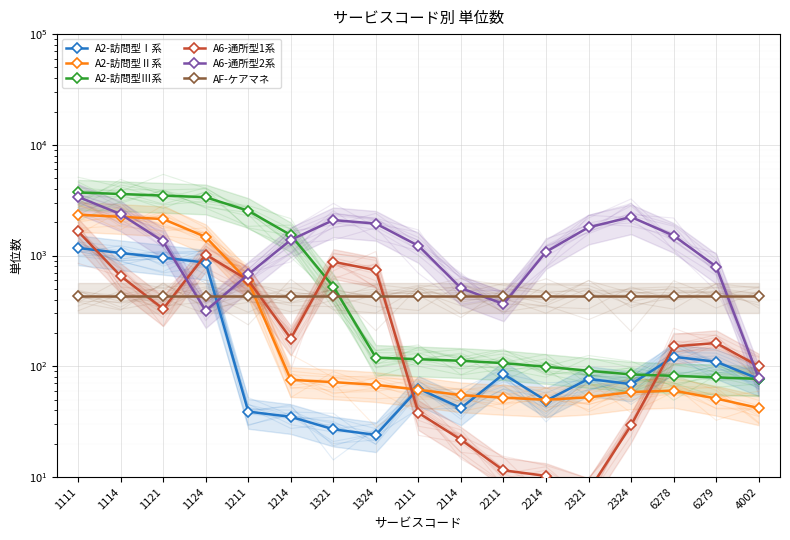

What is the total value across all series at 1324?

3325.8